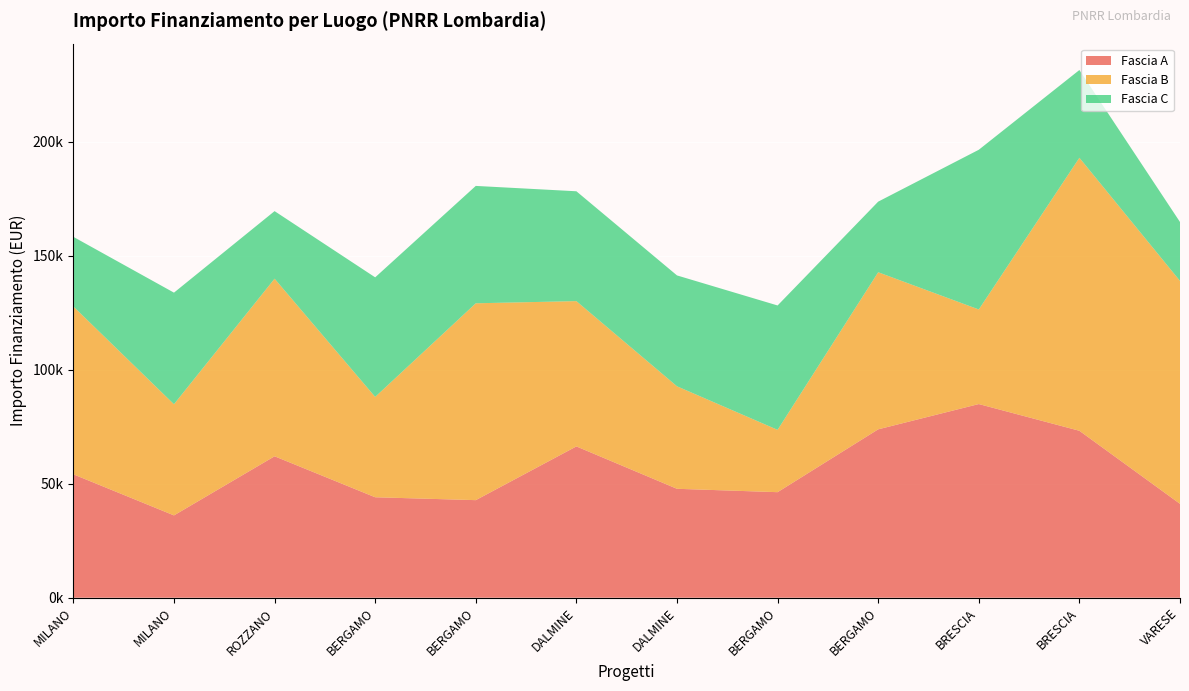

Reading left to right, extract all data points from this chart.

Fascia A: 54144.9	36123.8	62062.4	44080.6	42816.5	66393.6	47794.5	46312.5	73886.6	84977.9	73250.1	41196.6
Fascia B: 73636.1	48776.3	77926.5	44036.1	86371.0	63747.5	44978.7	27342.9	68925.6	41496.0	119783.4	97812.0
Fascia C: 30558.8	48957.9	29640.7	52455.4	51504.7	48200.6	48646.7	54577.6	30978.2	70077.9	38513.5	25842.4